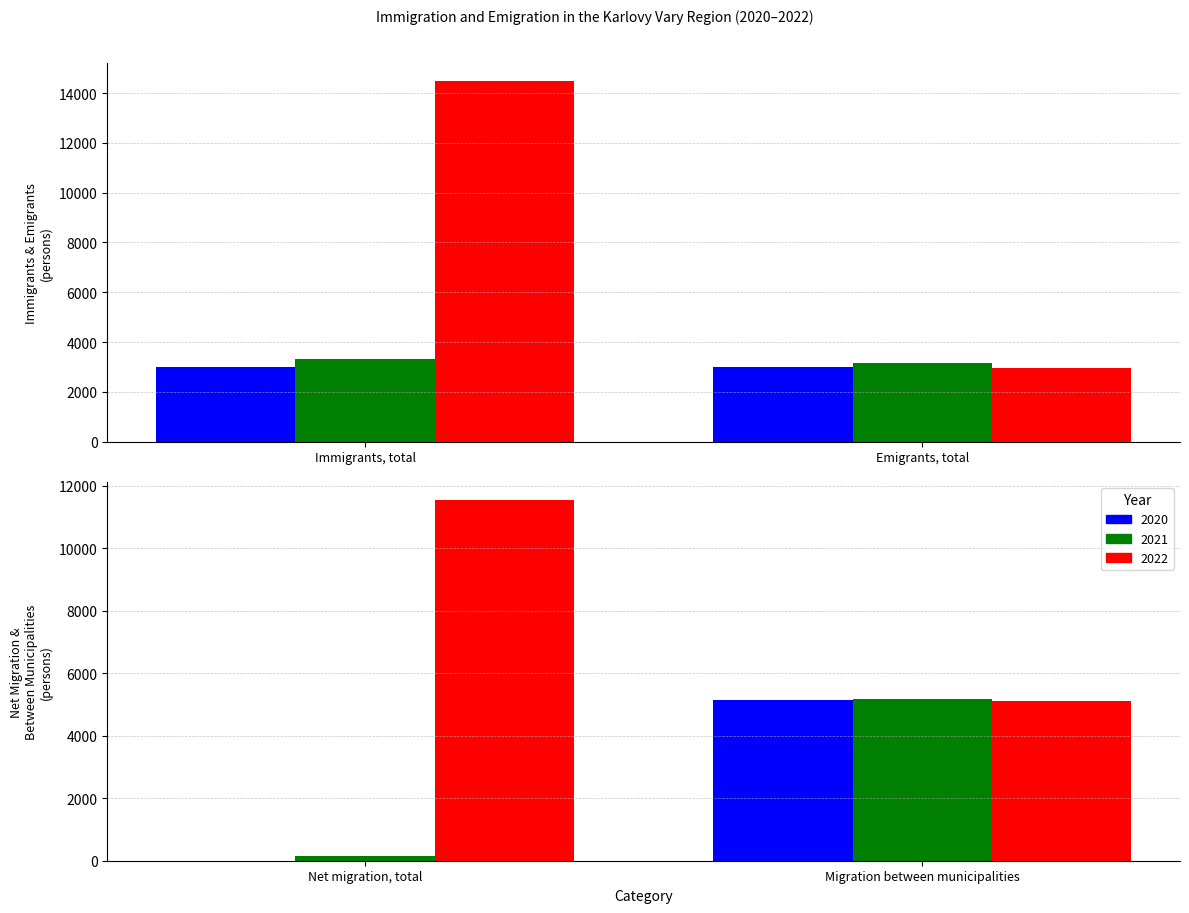

How many negative values does the 2020 series have?

1